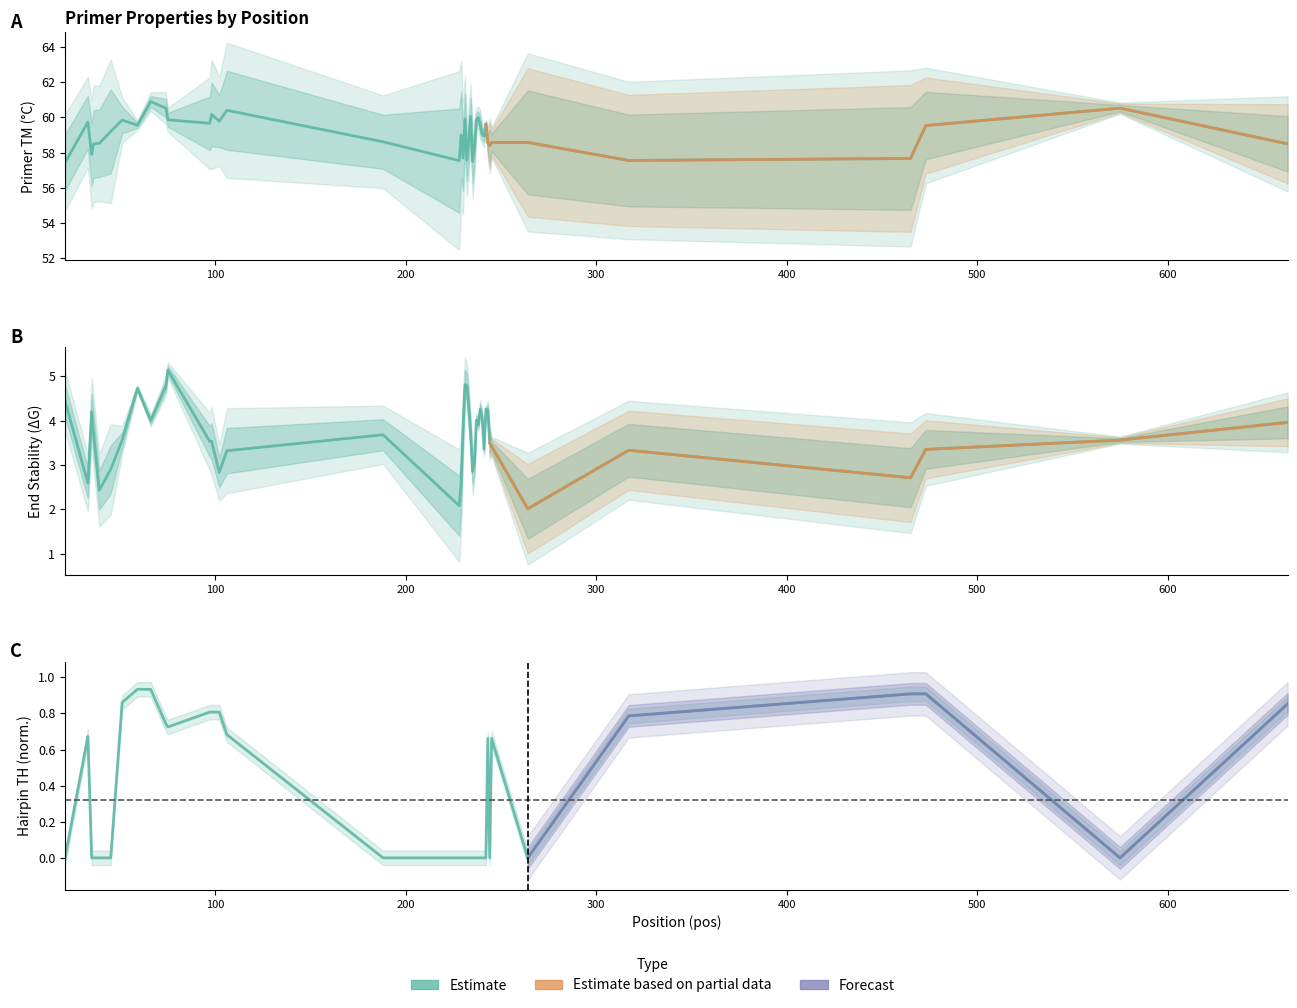

List the labels in order of PRIMER_LEFT_0_END_STABILITY value, smallest first.

264, 228, 39, 33, 229, 465, 102, 235, 45, 236, 106, 317, 241, 473, 245, 244, 97, 98, 51, 575, 188, 234, 36, 230, 238, 663, 66, 237, 240, 35, 243, 239, 242, 233, 21, 59, 74, 232, 231, 75